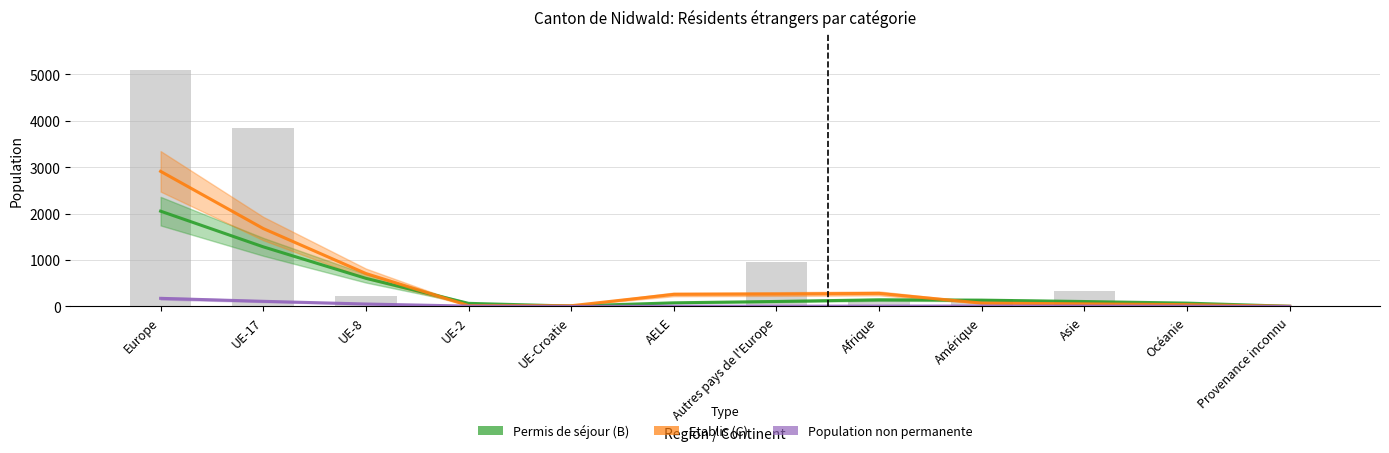

What is the total value across all series at UE-8?

1368.7